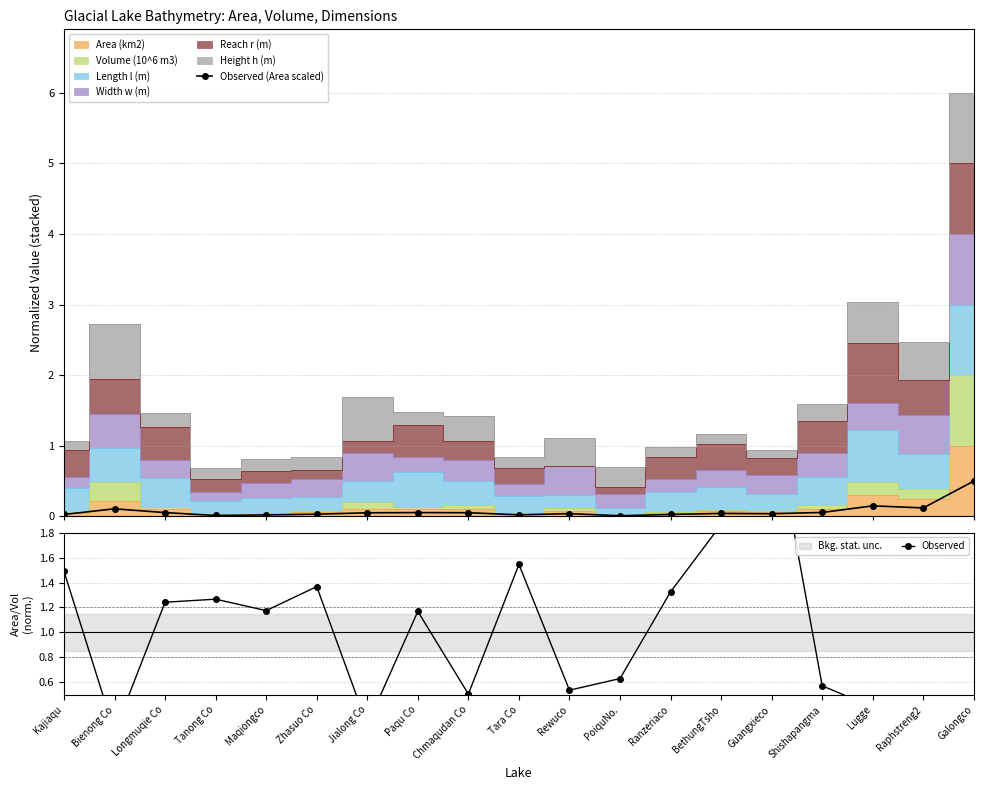

Is the value of Observed (Area scaled) at Bienong Co greater than the value of Observed at BethungTsho?

No